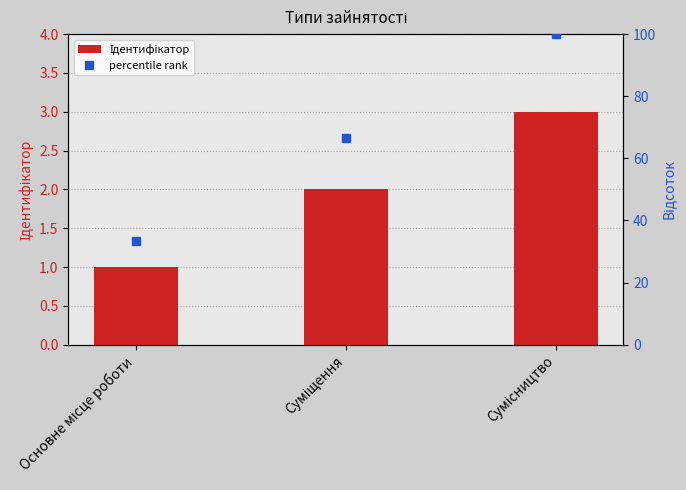

How many data points does each series have?

3